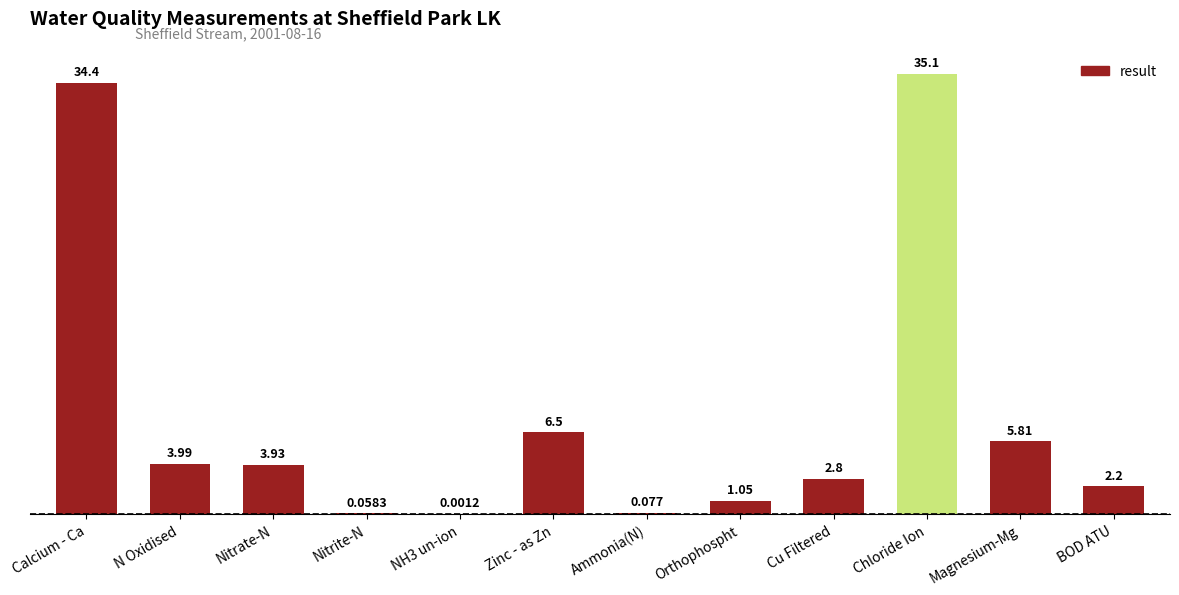

Where does the data first go above 3?

Calcium - Ca